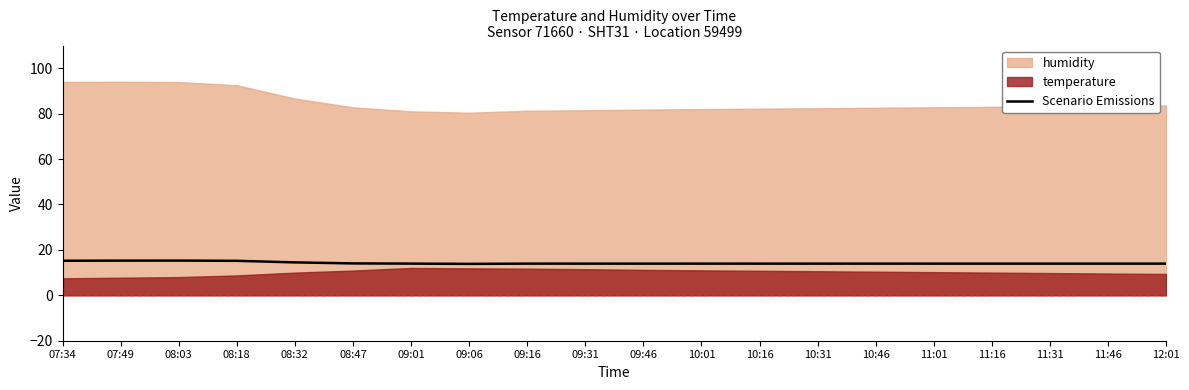

At which label is the value closest to 14?

09:01